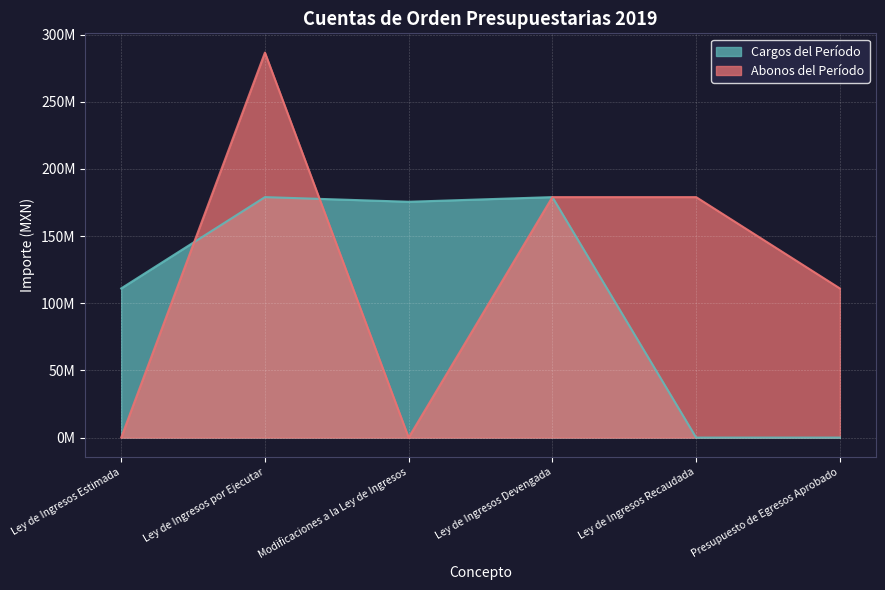

Between Modificaciones a la Ley de Ingresos and Presupuesto de Egresos Aprobado, which is larger?

Modificaciones a la Ley de Ingresos